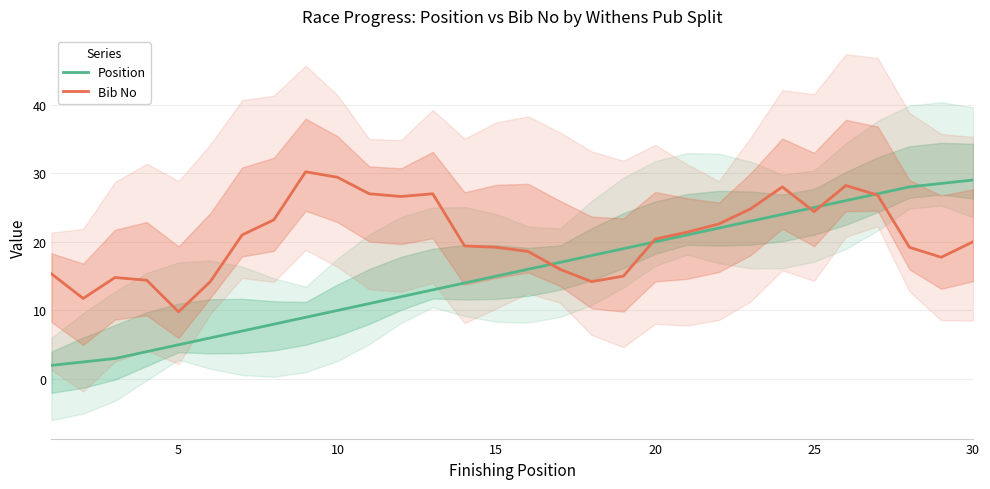

What is the lowest value of the Position series?

2.0